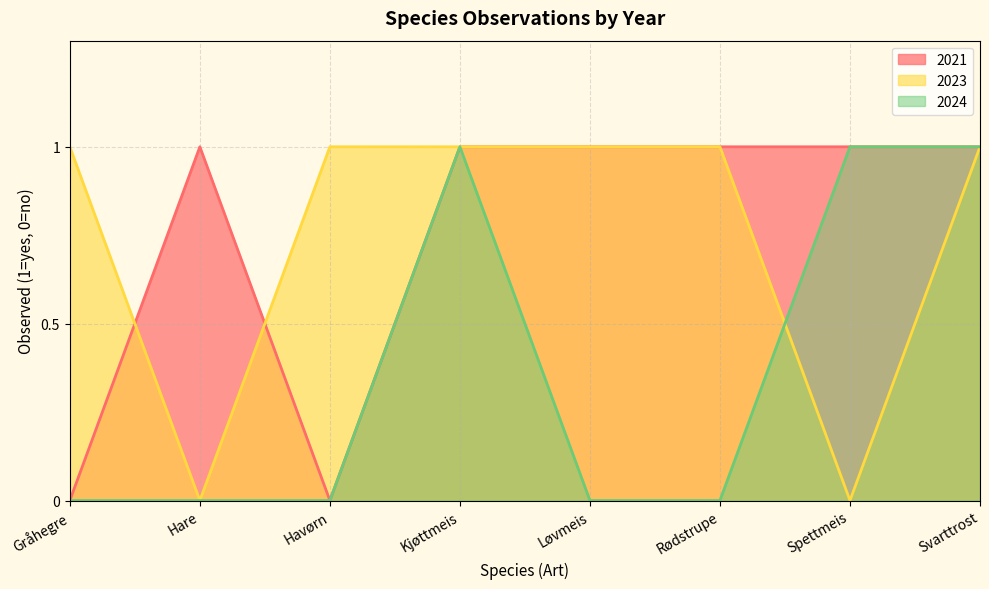

What position from the right is Løvmeis?

4